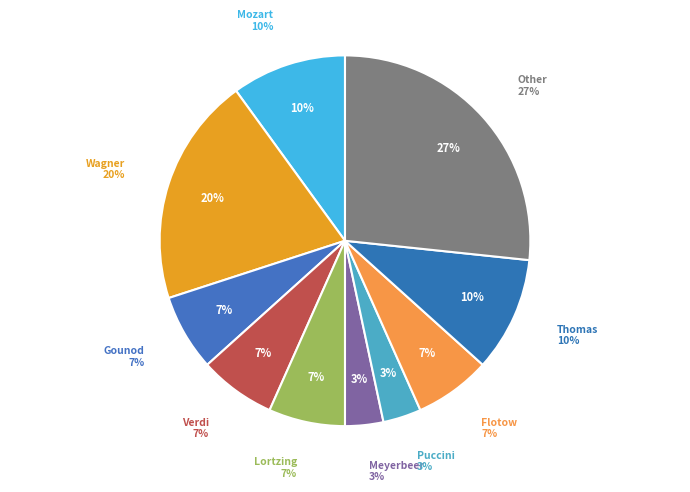

How many segments does this pie chart have?

10